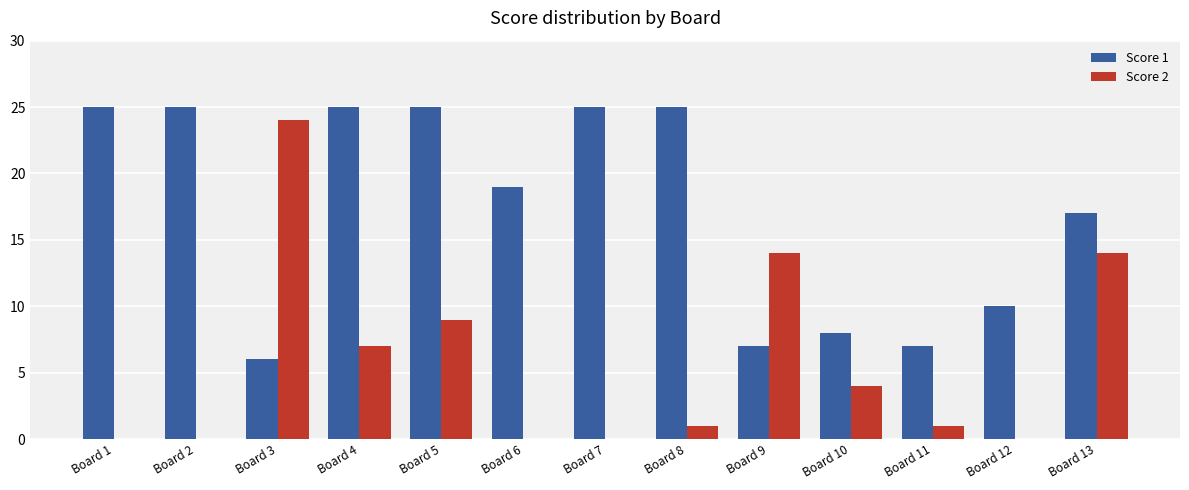

What is the sum of all Score 2 values?

74